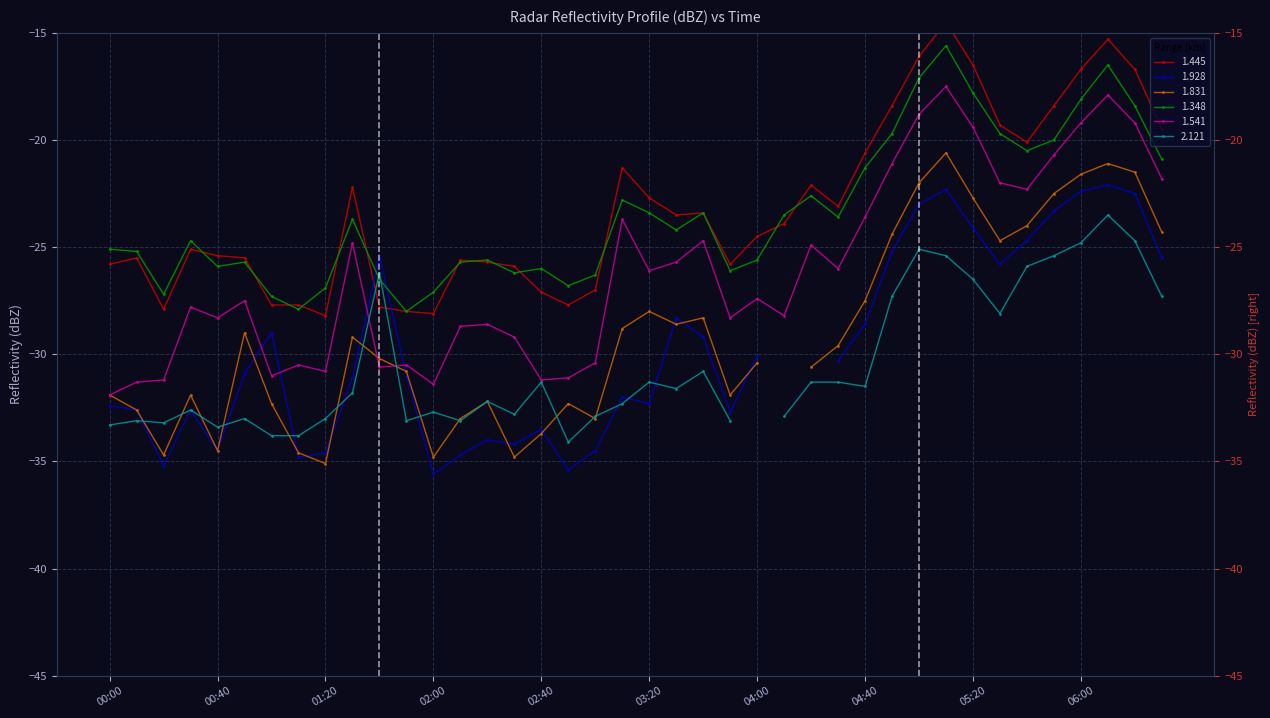

How many interior local peaks does the 1.348 series have?

10